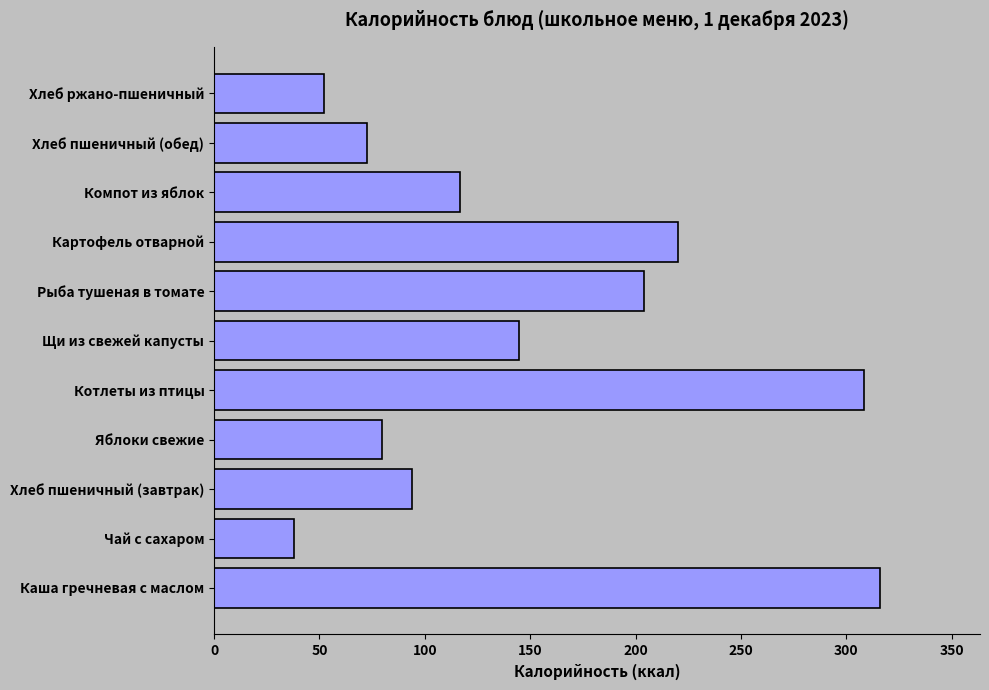

List the labels in order of value, largest first.

Каша гречневая с маслом, Котлеты из птицы, Картофель отварной, Рыба тушеная в томате, Щи из свежей капусты, Компот из яблок, Хлеб пшеничный (завтрак), Яблоки свежие, Хлеб пшеничный (обед), Хлеб ржано-пшеничный, Чай с сахаром